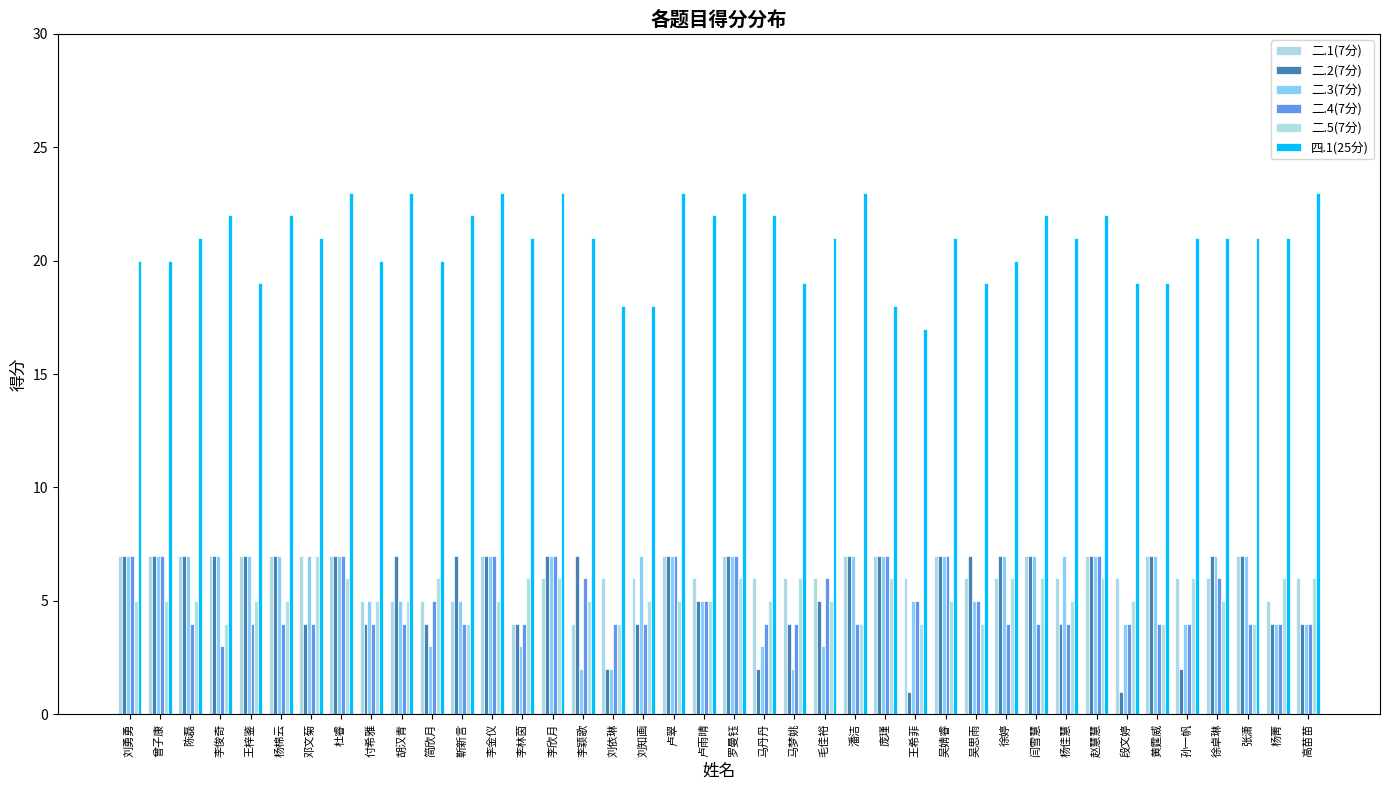

How many bars are there in total?

240